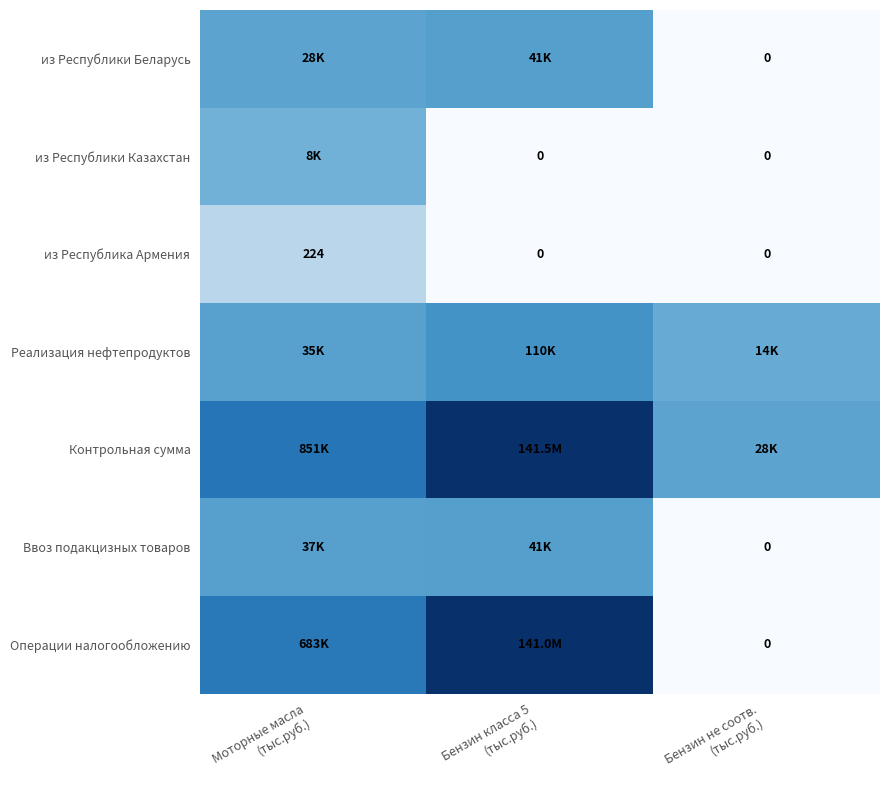

Is the value of из Республики Беларусь at Бензин не соотв. (тыс.руб.) greater than the value of из Республика Армения at Моторные масла (тыс.руб.)?

No